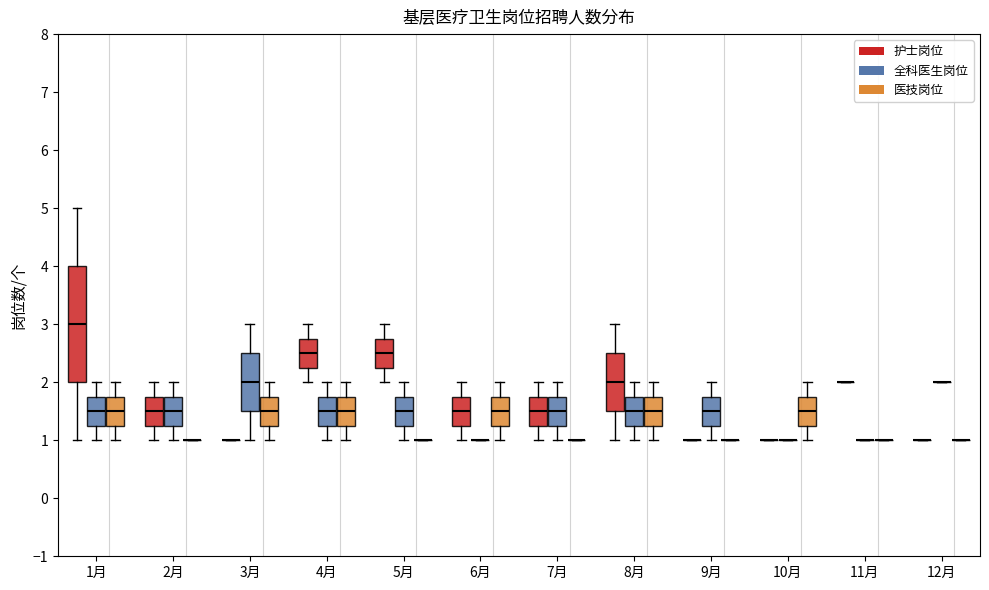

Reading left to right, transcribe this box plot: for each box, give where its median line is, the range the box spans, and where its two whiskers end, as read against the y-axis. The values are not printed on the chart, so give them approximately, as read against the axis.

1月 (护士岗位): median 3.0, box 2.0 to 4.0, whiskers 1.0 to 5.0
1月 (全科医生岗位): median 1.5, box 1.3 to 1.8, whiskers 1.0 to 2.0
1月 (医技岗位): median 1.5, box 1.3 to 1.8, whiskers 1.0 to 2.0
2月 (护士岗位): median 1.5, box 1.3 to 1.8, whiskers 1.0 to 2.0
2月 (全科医生岗位): median 1.5, box 1.3 to 1.8, whiskers 1.0 to 2.0
2月 (医技岗位): box collapsed to a line at 1.0, whiskers 1.0 to 1.0
3月 (护士岗位): box collapsed to a line at 1.0, whiskers 1.0 to 1.0
3月 (全科医生岗位): median 2.0, box 1.5 to 2.5, whiskers 1.0 to 3.0
3月 (医技岗位): median 1.5, box 1.3 to 1.8, whiskers 1.0 to 2.0
4月 (护士岗位): median 2.5, box 2.3 to 2.8, whiskers 2.0 to 3.0
4月 (全科医生岗位): median 1.5, box 1.3 to 1.8, whiskers 1.0 to 2.0
4月 (医技岗位): median 1.5, box 1.3 to 1.8, whiskers 1.0 to 2.0
5月 (护士岗位): median 2.5, box 2.3 to 2.8, whiskers 2.0 to 3.0
5月 (全科医生岗位): median 1.5, box 1.3 to 1.8, whiskers 1.0 to 2.0
5月 (医技岗位): box collapsed to a line at 1.0, whiskers 1.0 to 1.0
6月 (护士岗位): median 1.5, box 1.3 to 1.8, whiskers 1.0 to 2.0
6月 (全科医生岗位): box collapsed to a line at 1.0, whiskers 1.0 to 1.0
6月 (医技岗位): median 1.5, box 1.3 to 1.8, whiskers 1.0 to 2.0
7月 (护士岗位): median 1.5, box 1.3 to 1.8, whiskers 1.0 to 2.0
7月 (全科医生岗位): median 1.5, box 1.3 to 1.8, whiskers 1.0 to 2.0
7月 (医技岗位): box collapsed to a line at 1.0, whiskers 1.0 to 1.0
8月 (护士岗位): median 2.0, box 1.5 to 2.5, whiskers 1.0 to 3.0
8月 (全科医生岗位): median 1.5, box 1.3 to 1.8, whiskers 1.0 to 2.0
8月 (医技岗位): median 1.5, box 1.3 to 1.8, whiskers 1.0 to 2.0
9月 (护士岗位): box collapsed to a line at 1.0, whiskers 1.0 to 1.0
9月 (全科医生岗位): median 1.5, box 1.3 to 1.8, whiskers 1.0 to 2.0
9月 (医技岗位): box collapsed to a line at 1.0, whiskers 1.0 to 1.0
10月 (护士岗位): box collapsed to a line at 1.0, whiskers 1.0 to 1.0
10月 (全科医生岗位): box collapsed to a line at 1.0, whiskers 1.0 to 1.0
10月 (医技岗位): median 1.5, box 1.3 to 1.8, whiskers 1.0 to 2.0
11月 (护士岗位): box collapsed to a line at 2.0, whiskers 2.0 to 2.0
11月 (全科医生岗位): box collapsed to a line at 1.0, whiskers 1.0 to 1.0
11月 (医技岗位): box collapsed to a line at 1.0, whiskers 1.0 to 1.0
12月 (护士岗位): box collapsed to a line at 1.0, whiskers 1.0 to 1.0
12月 (全科医生岗位): box collapsed to a line at 2.0, whiskers 2.0 to 2.0
12月 (医技岗位): box collapsed to a line at 1.0, whiskers 1.0 to 1.0